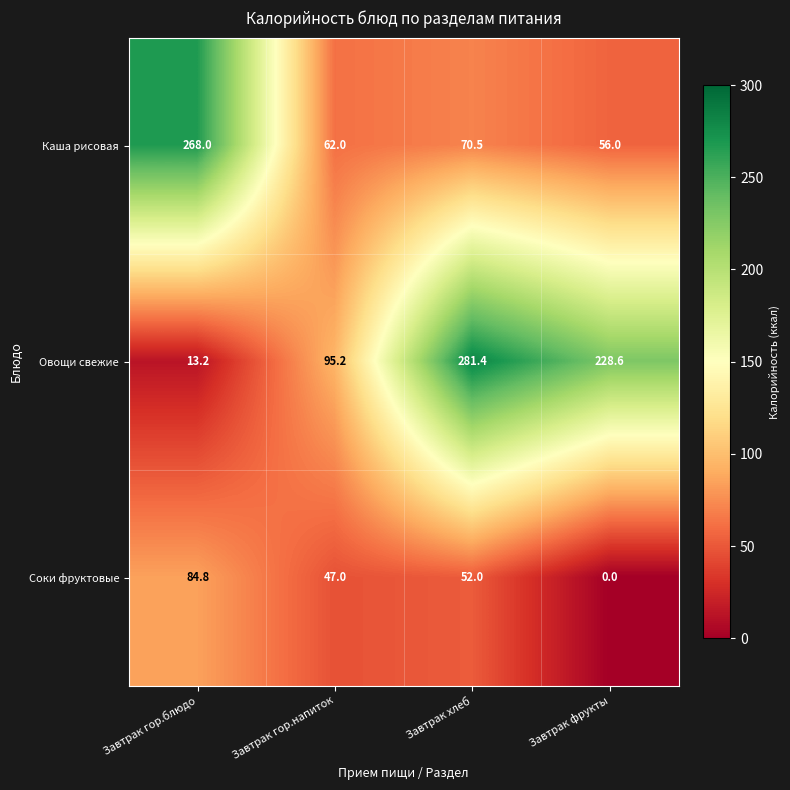

Rank the series at Завтрак гор.блюдо from lowest to highest value.

Овощи свежие, Соки фруктовые, Каша рисовая